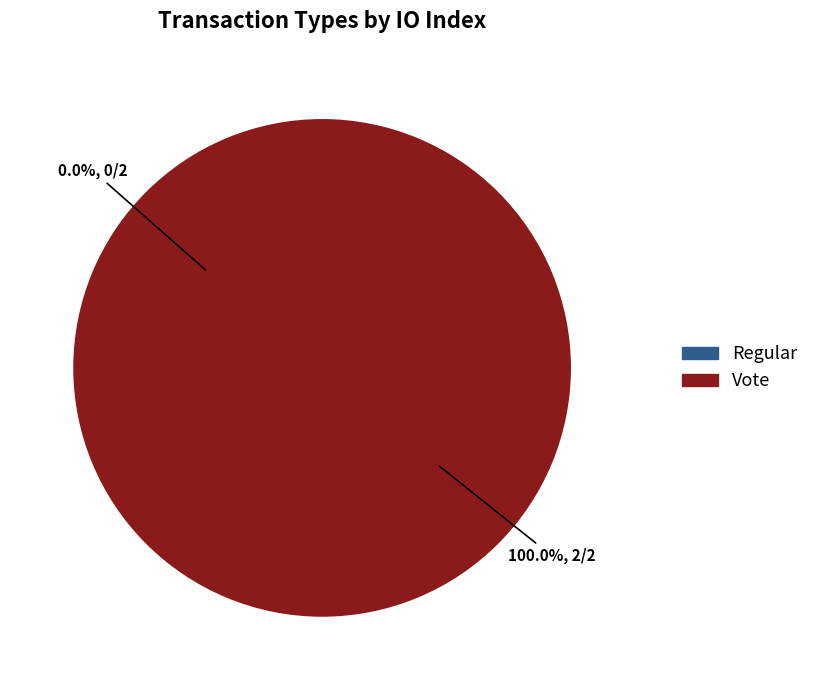

Is there any slice that represents more than half of the pie?

Yes